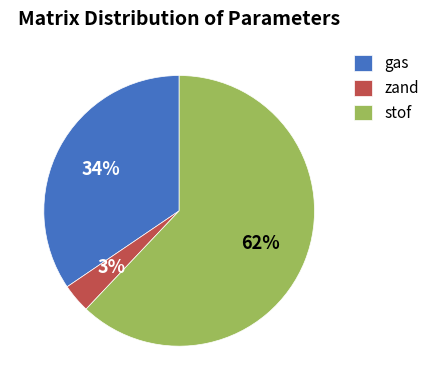

How many slices are in this pie chart?

3